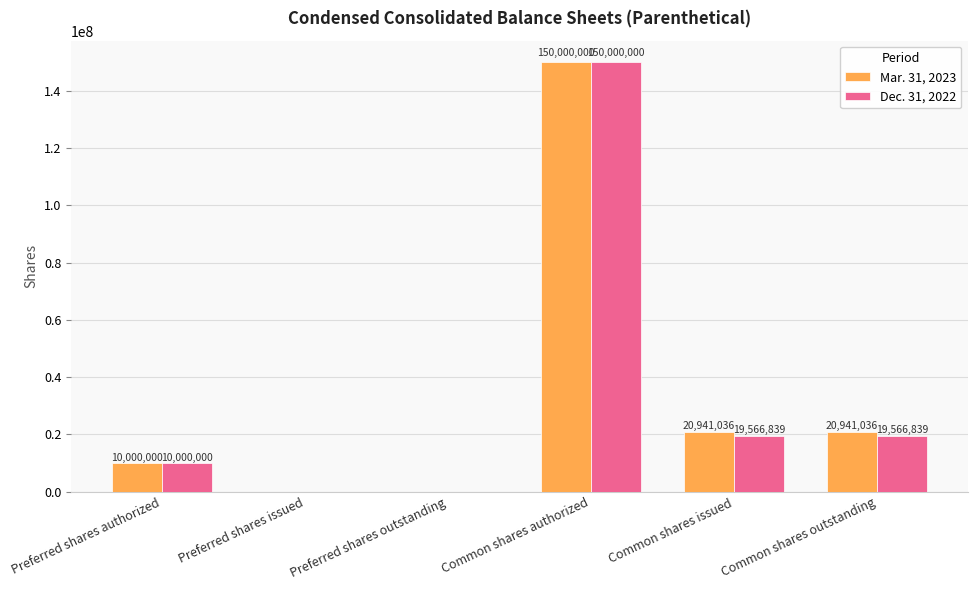

What is the sum of the Dec. 31, 2022 values at Common shares authorized and Preferred shares issued?

150000000